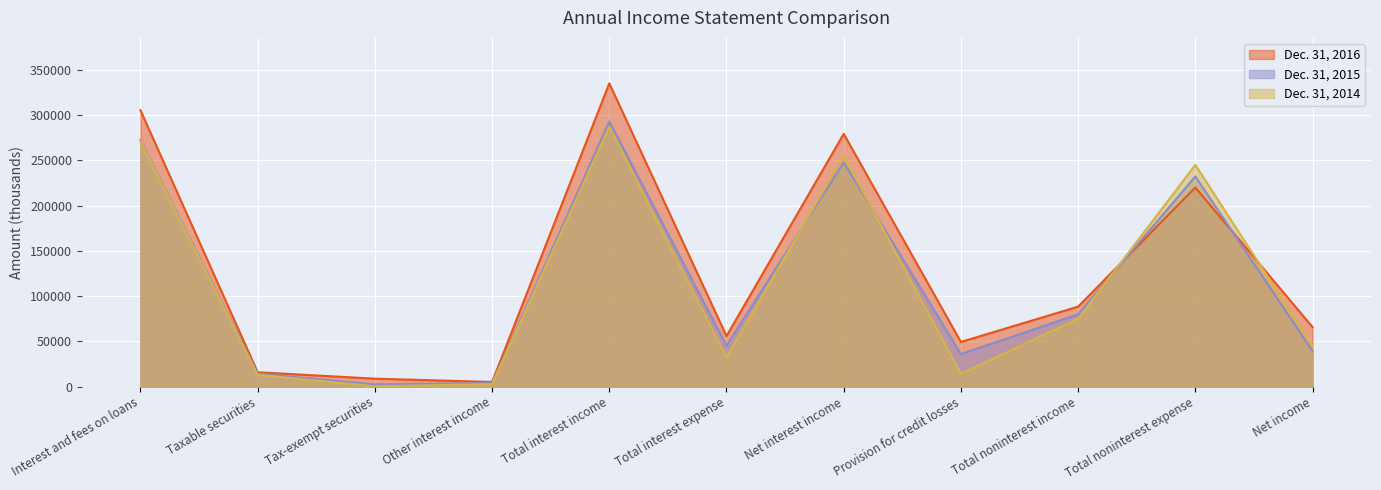

What is the difference between the maximum and minimum values in the Dec. 31, 2014 series?

286920